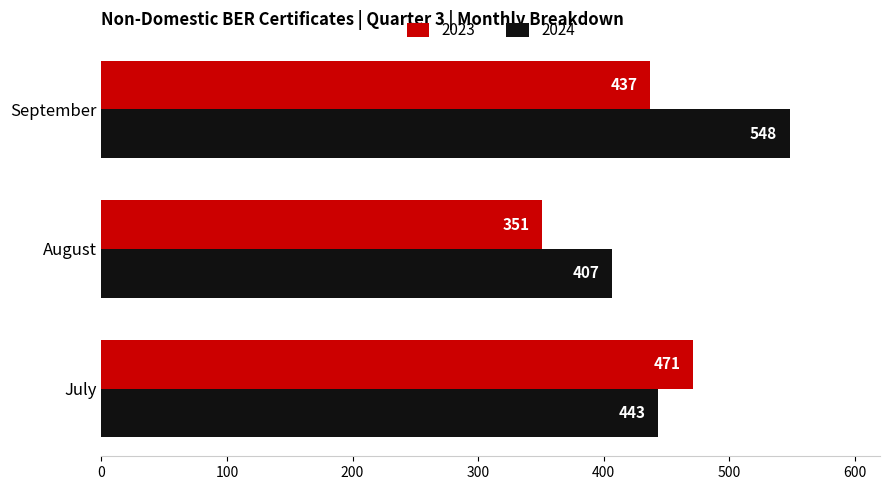

Count the number of data series in this chart.

2